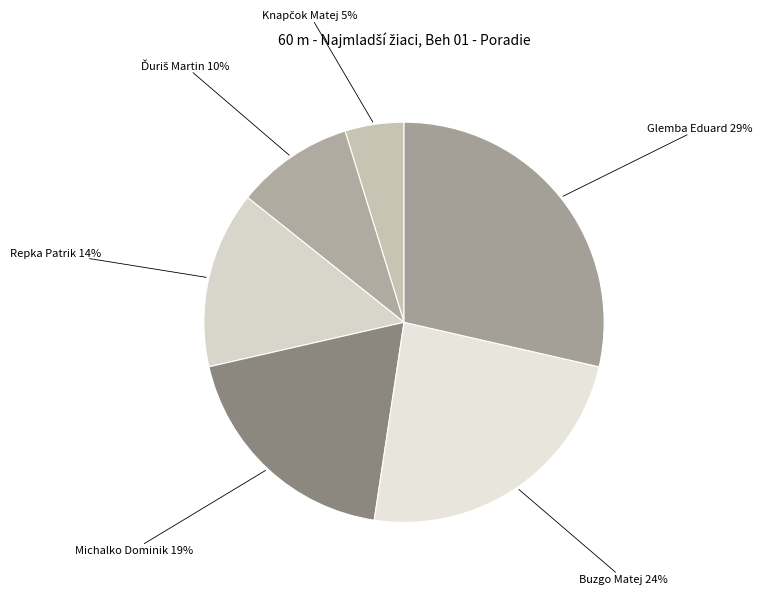

To the nearest percent, what is the difference between the largest and smallest slice percentages?

24%